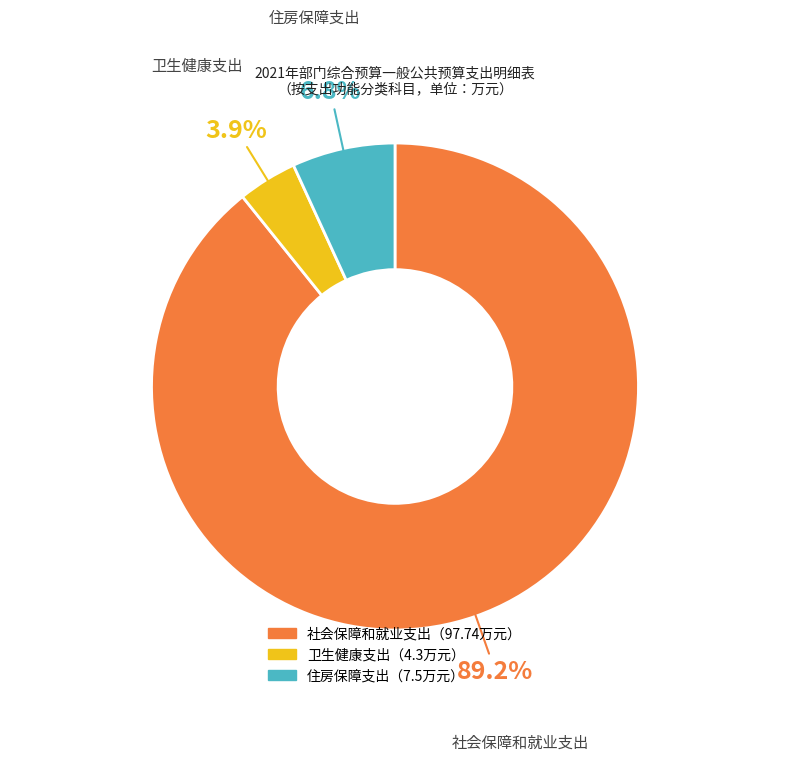

To the nearest percent, what is the difference between the 住房保障支出 and 社会保障和就业支出 slice percentages?

82%